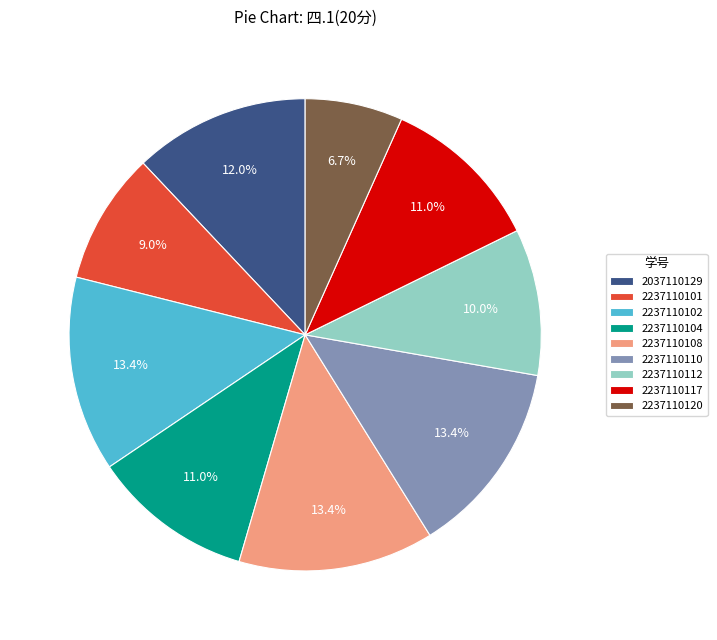

Which slice is the smallest?

2237110120